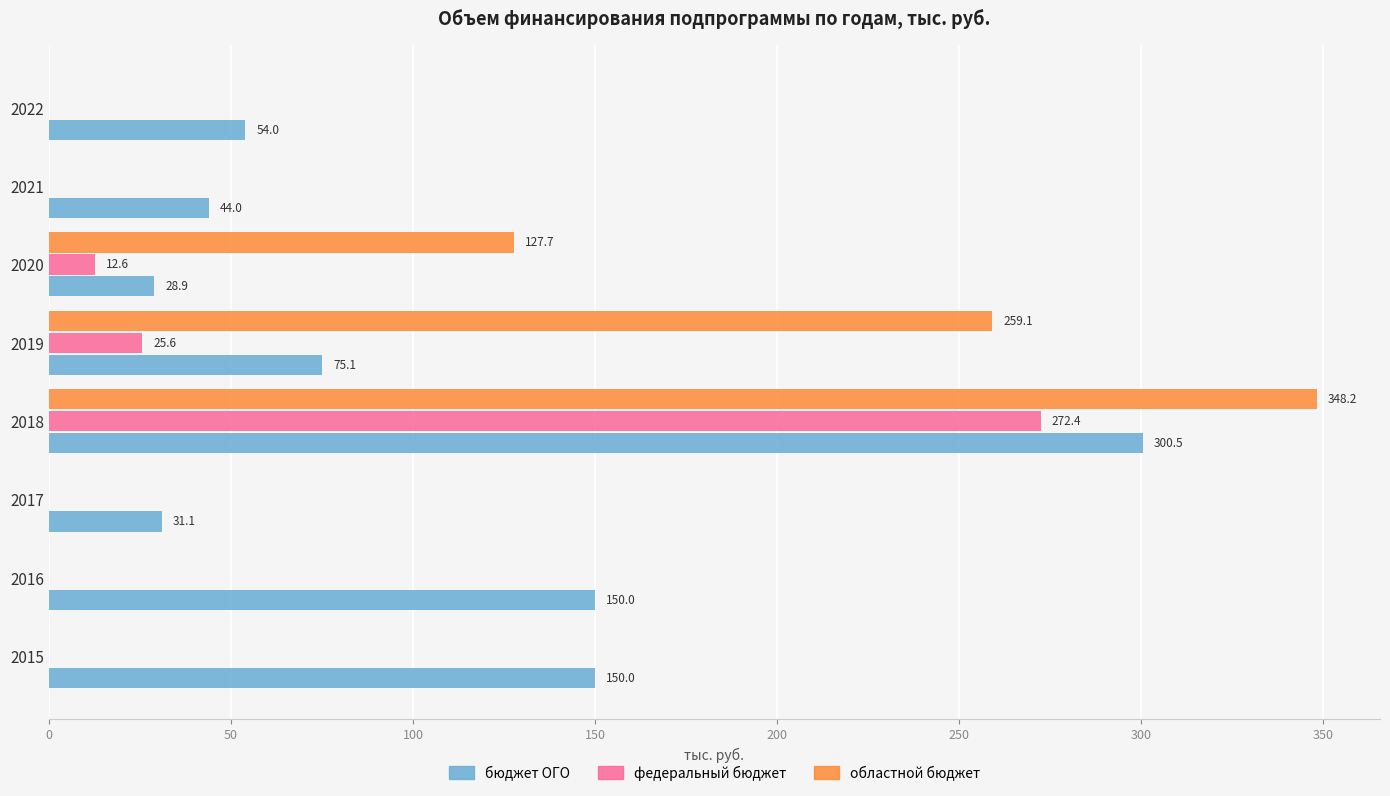

Between 2020 and 2022, which series saw the biggest shift?

областной бюджет